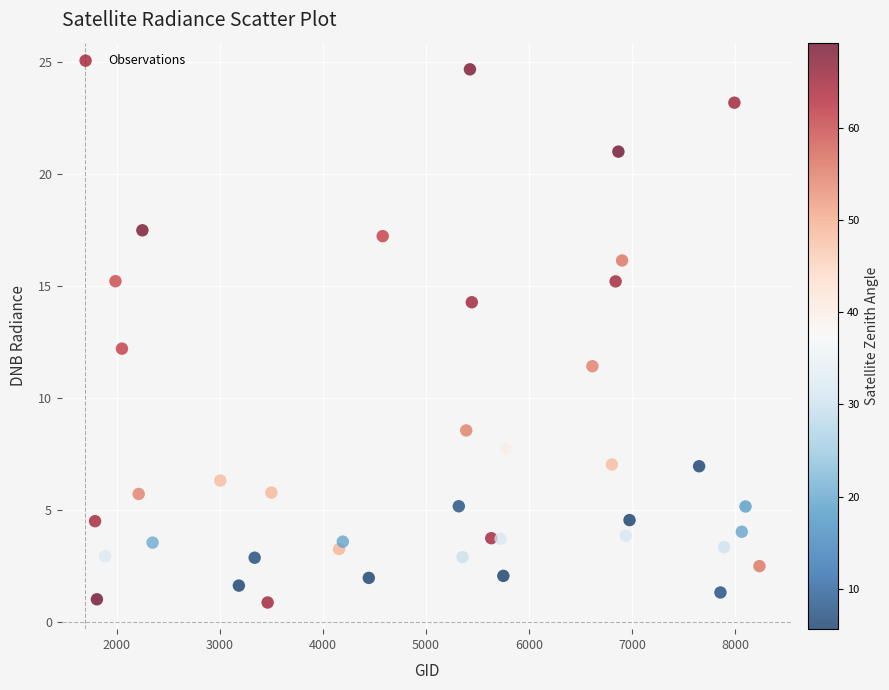

What is the range of X values (max minus min)?

6444.0